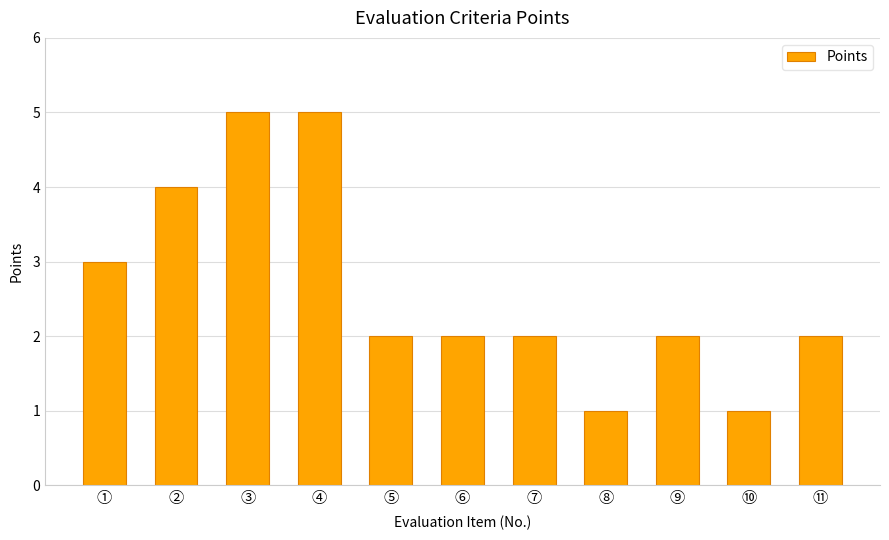

What is the value of the 8th bar from the left?

1